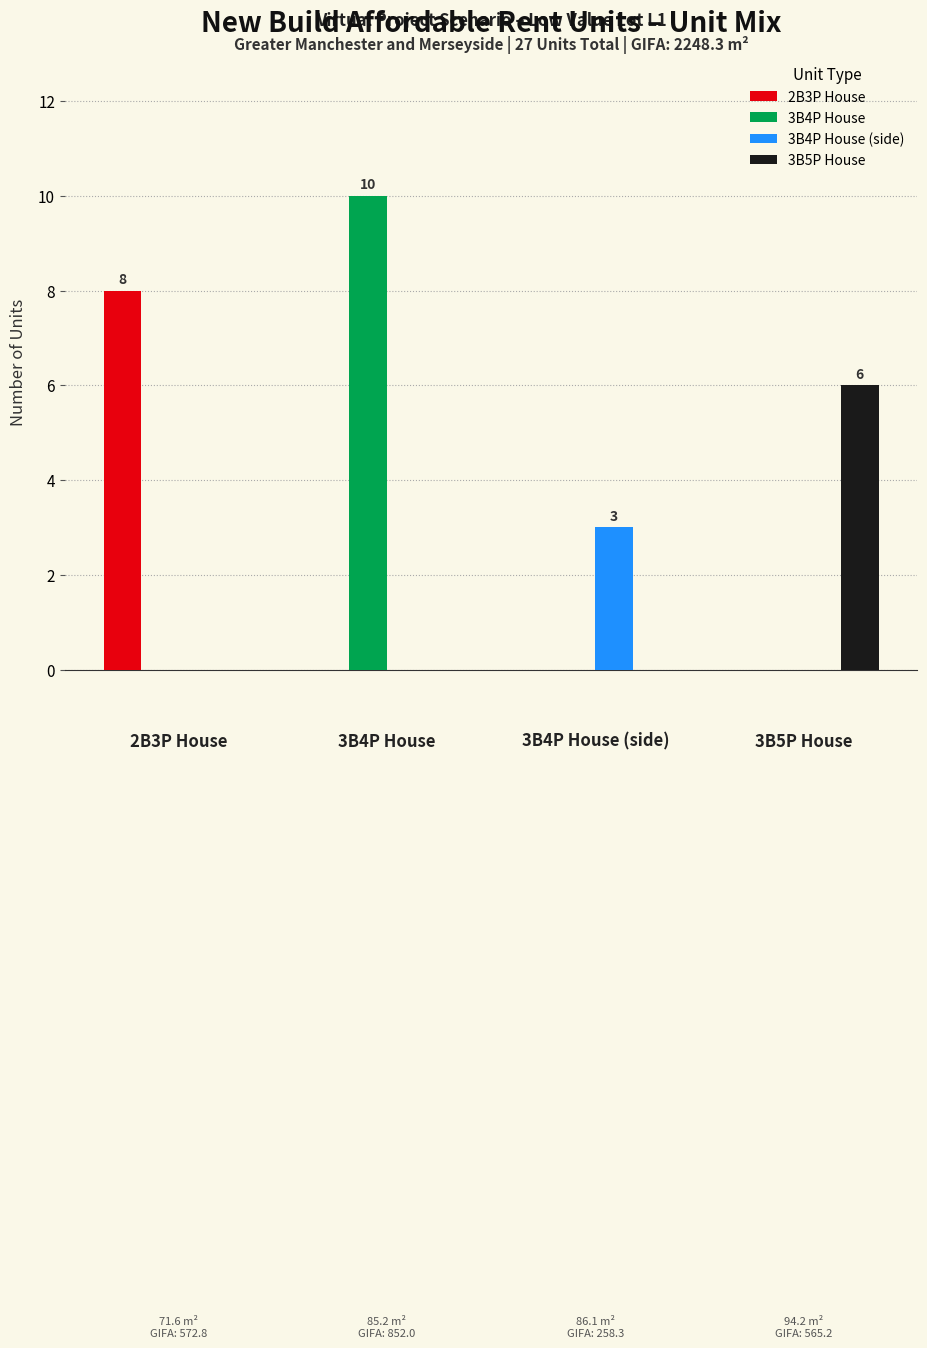

Which label corresponds to the largest value in the chart?

3B4P House